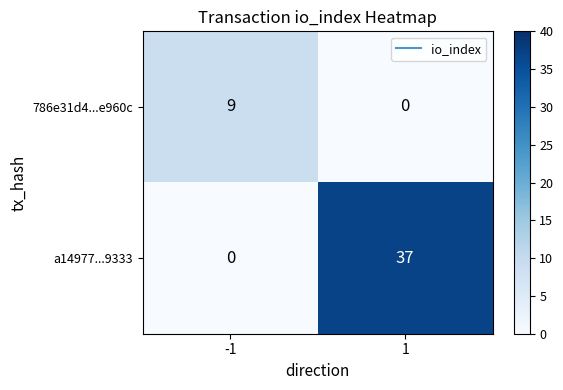

What is the greatest value displayed?

37